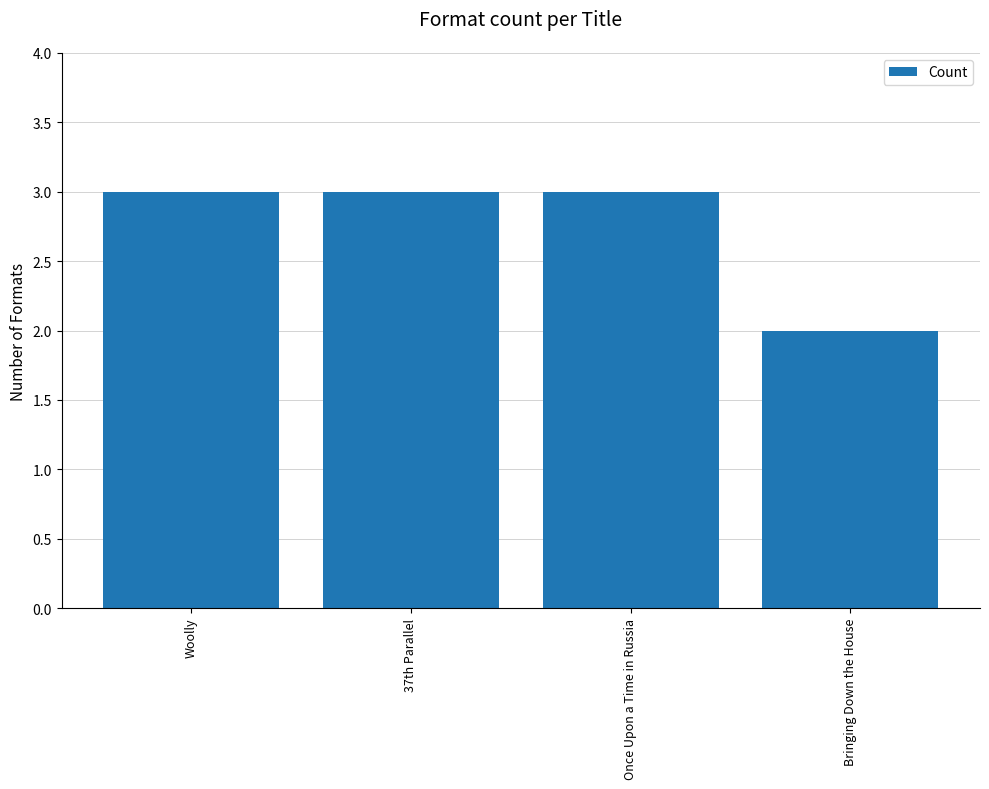

The chart shows a value of 4 at Woolly. True or false?

False